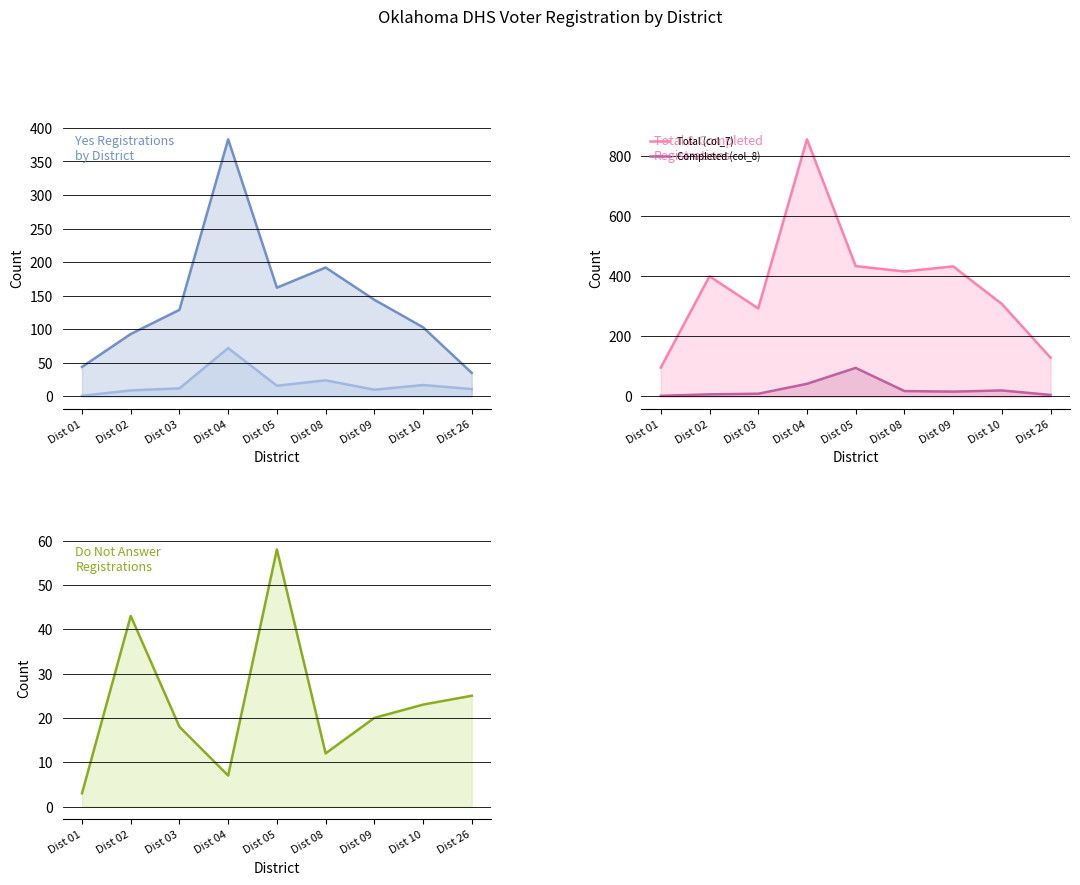

Reading right to left, list all the values displayed in this chart.

Yes (col_3): 35	103	144	192	162	383	129	93	44
Yes (col_4): 11	17	10	24	16	72	12	9	1
Total (col_7): 129	308	433	416	434	856	293	400	96
Completed (col_8): 5	20	16	18	95	42	9	7	2
Do not answer (col_6): 25	23	20	12	58	7	18	43	3